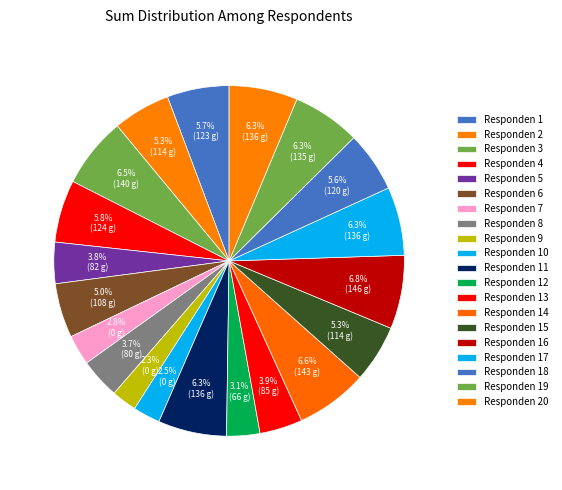

Which slice is the smallest?

Responden 9